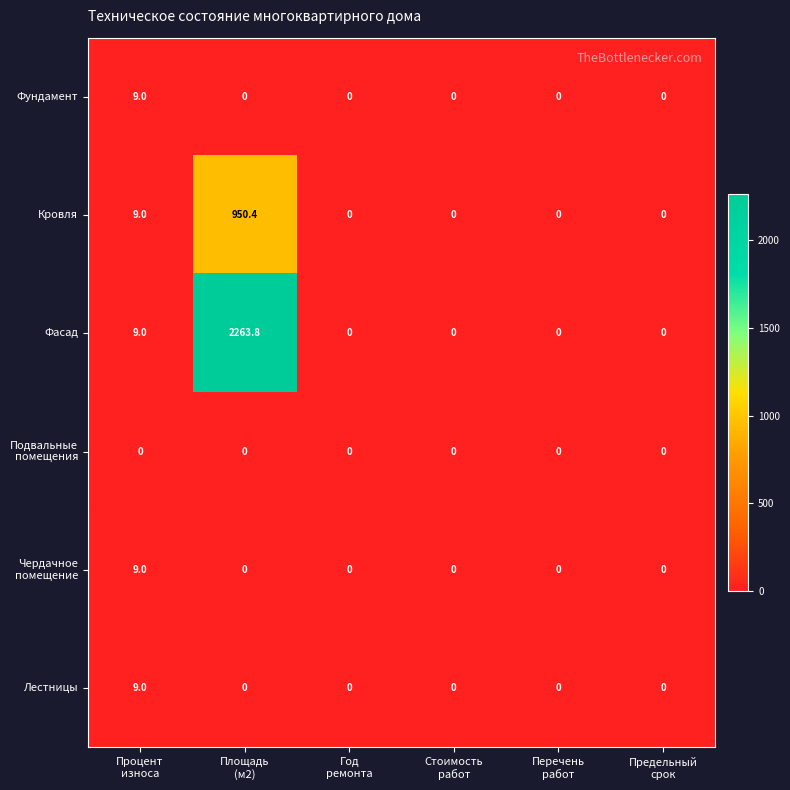

How many Лестницы values are between 0 and 1?

5